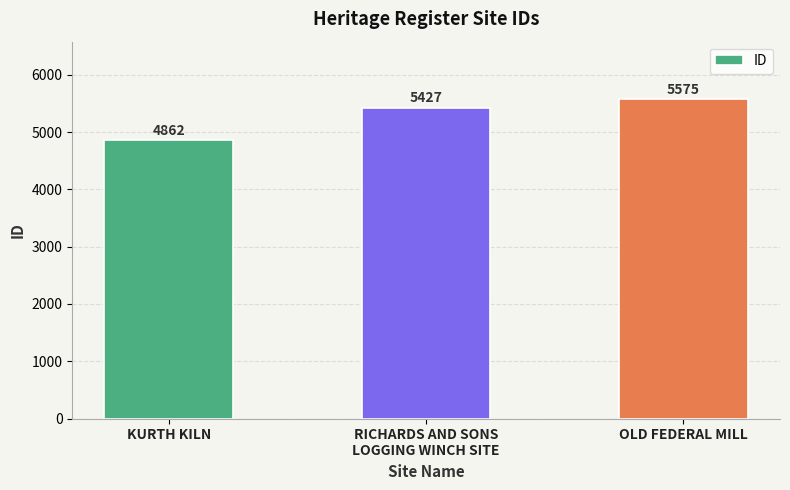

Reading left to right, what are all the values shown in this chart?

KURTH KILN=4862	RICHARDS AND SONS
LOGGING WINCH SITE=5427	OLD FEDERAL MILL=5575